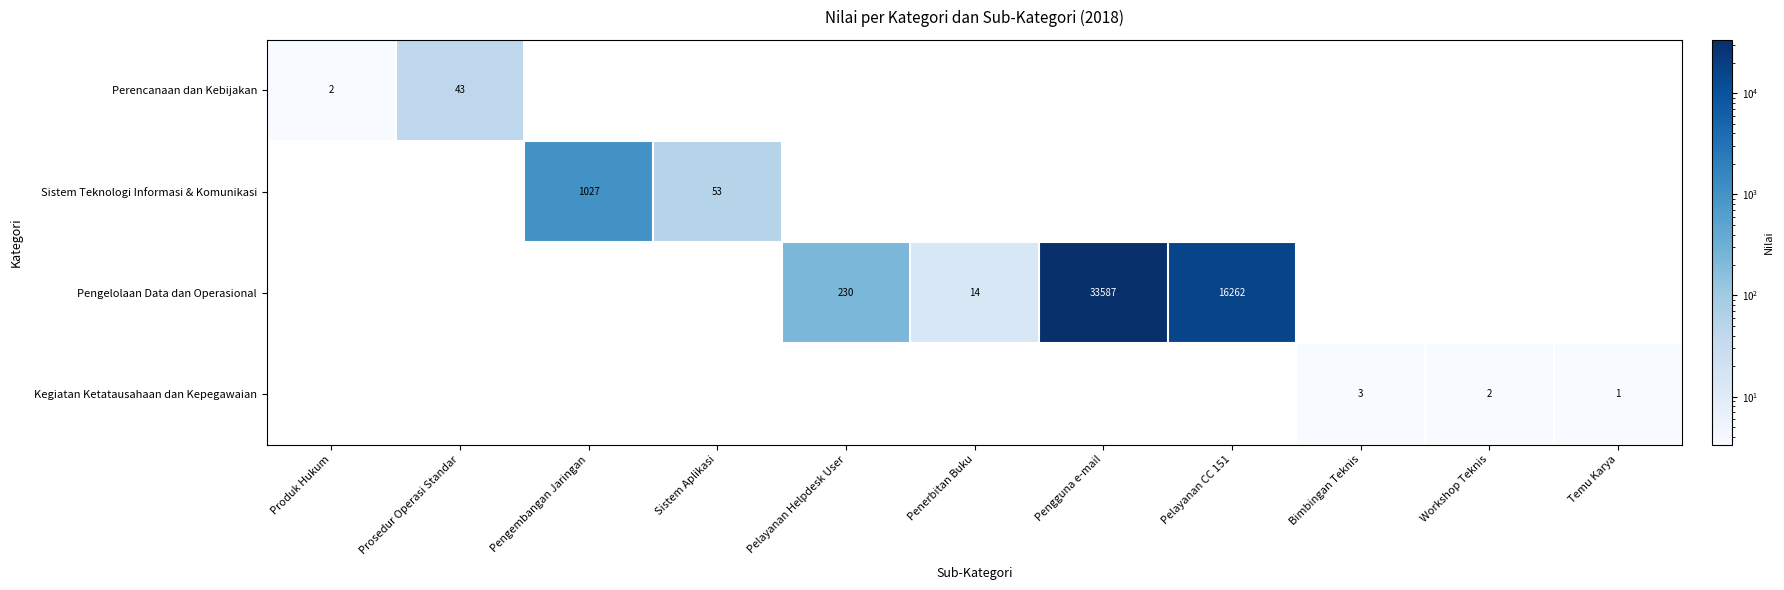

Count the number of data series in this chart.

4